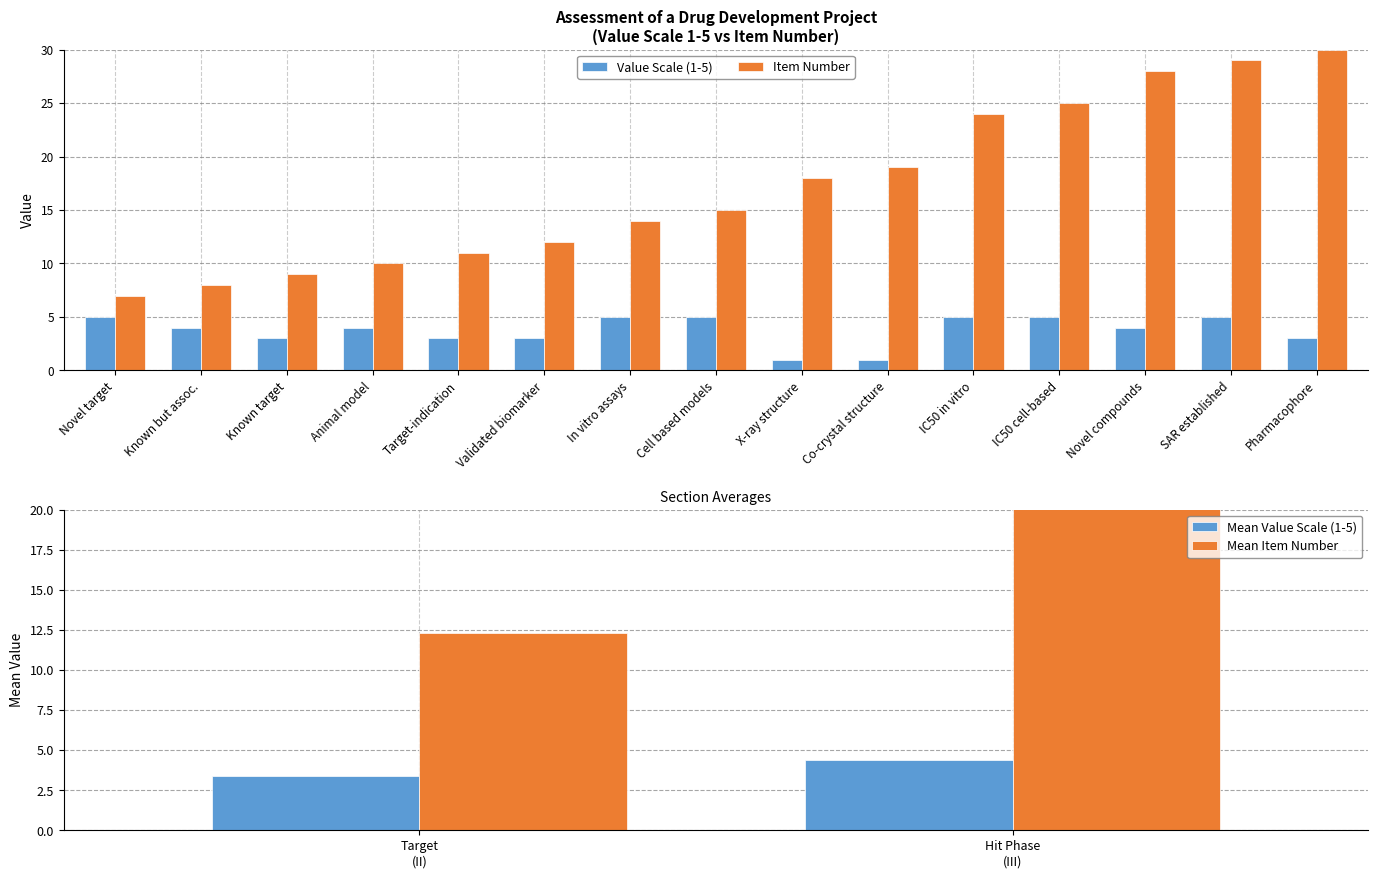

Which series has the widest spread of values?

Item Number